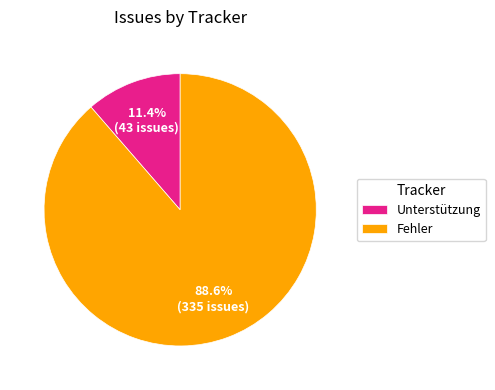

To the nearest percent, what is the difference between the largest and smallest slice percentages?

77%